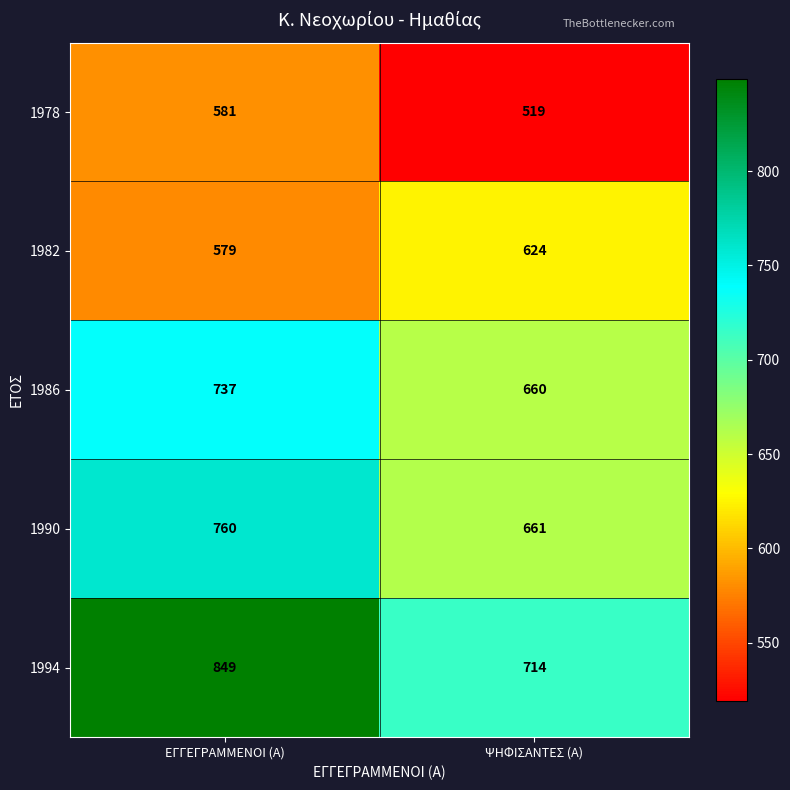

The 1978 series shows 274 at ΕΓΓΕΓΡΑΜΜΕΝΟΙ (Α). True or false?

False